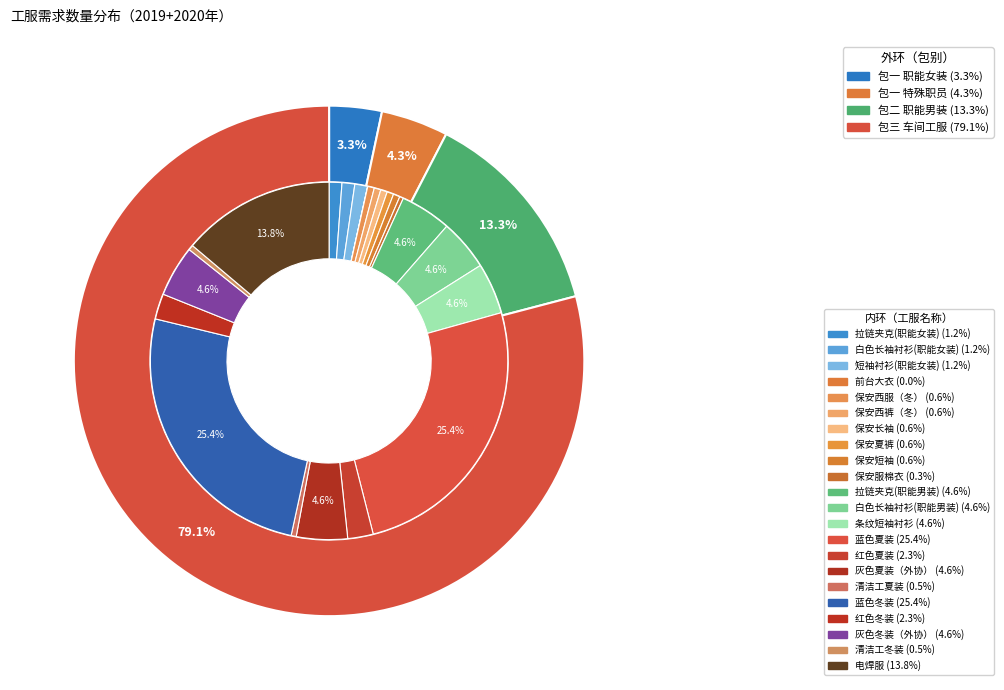

How many segments does this pie chart have?

22